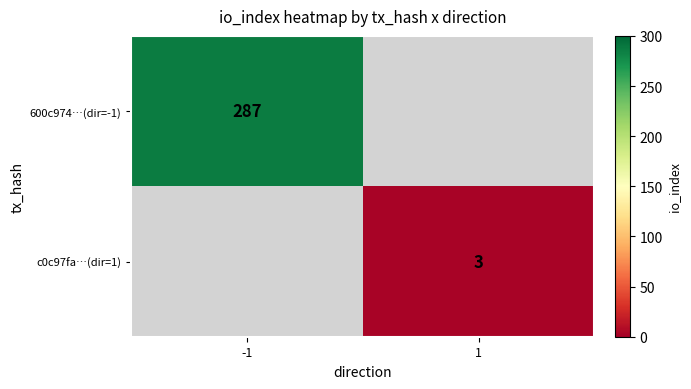

At which category is the sum across all series the highest?

-1